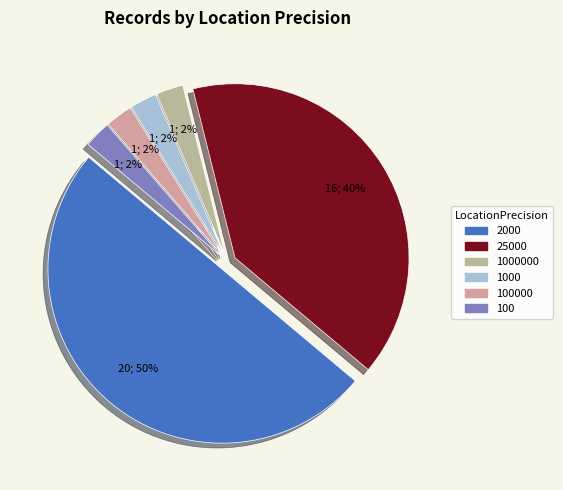

How many slices are in this pie chart?

6